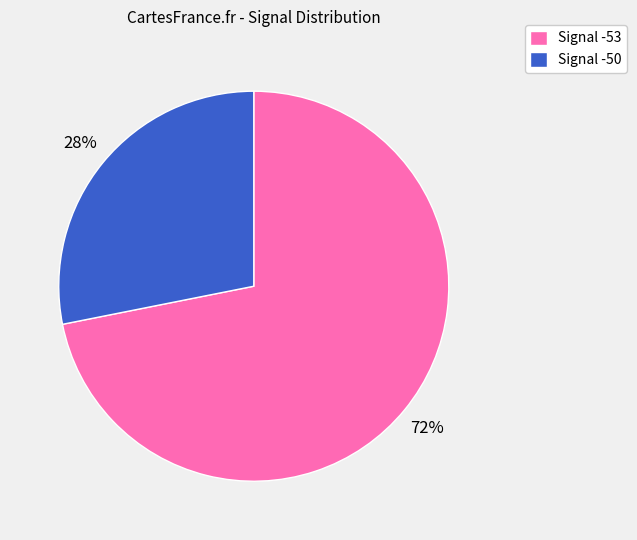

Count the number of slices in the pie.

2